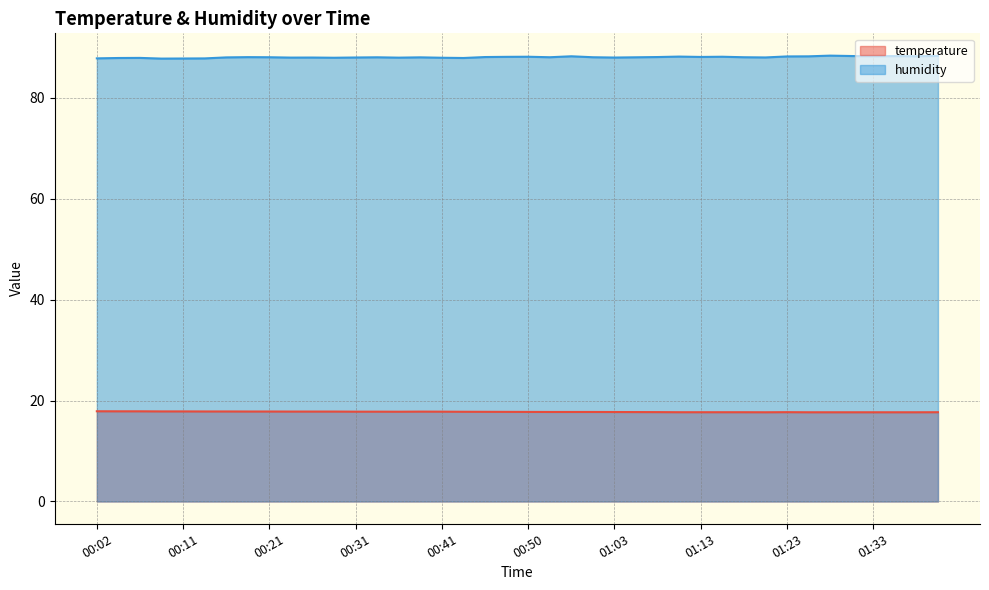

Reading right to left, what are all the values shown in this chart?

temperature: 01:40=17.7	01:38=17.7	01:35=17.7	01:33=17.7	01:30=17.7	01:28=17.7	01:25=17.7	01:23=17.7	01:21=17.7	01:18=17.7	01:15=17.7	01:13=17.7	01:10=17.7	01:08=17.7	01:05=17.7	01:03=17.7	00:58=17.7	00:55=17.7	00:53=17.7	00:50=17.7	00:48=17.8	00:46=17.8	00:43=17.8	00:41=17.8	00:38=17.8	00:36=17.8	00:33=17.8	00:31=17.8	00:28=17.8	00:26=17.8	00:24=17.8	00:21=17.8	00:19=17.8	00:16=17.8	00:14=17.8	00:11=17.8	00:09=17.8	00:06=17.9	00:04=17.9	00:02=17.9
humidity: 01:40=88.2	01:38=88.2	01:35=88.2	01:33=88.2	01:30=88.2	01:28=88.3	01:25=88.2	01:23=88.2	01:21=88.0	01:18=88.0	01:15=88.1	01:13=88.0	01:10=88.1	01:08=88.0	01:05=88.0	01:03=87.9	00:58=88.0	00:55=88.2	00:53=88.0	00:50=88.1	00:48=88.1	00:46=88.0	00:43=87.8	00:41=87.9	00:38=88.0	00:36=87.9	00:33=88.0	00:31=87.9	00:28=87.9	00:26=87.9	00:24=87.9	00:21=88.0	00:19=88.0	00:16=88.0	00:14=87.8	00:11=87.7	00:09=87.7	00:06=87.9	00:04=87.8	00:02=87.8